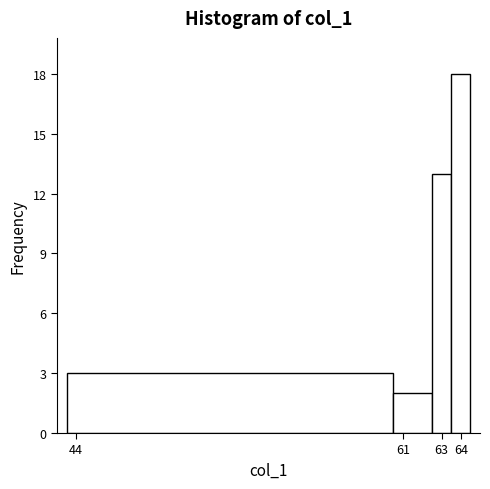

Which range on the x-axis has the tallest bar?

63.5 to 64.5